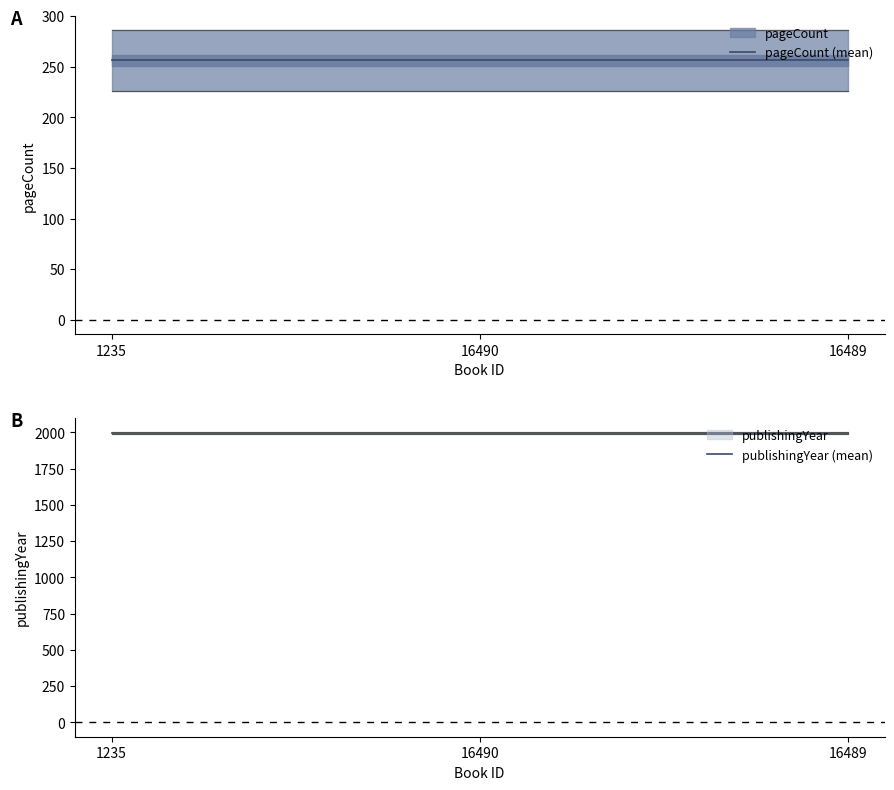

Is this an area chart (filled region under the line)?

No